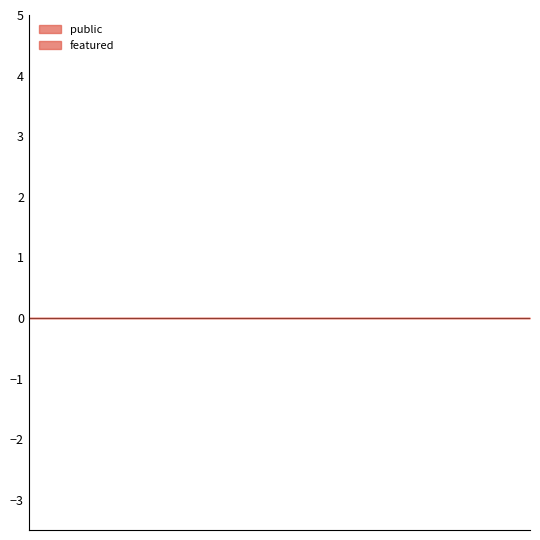

How many series are shown in this chart?

2